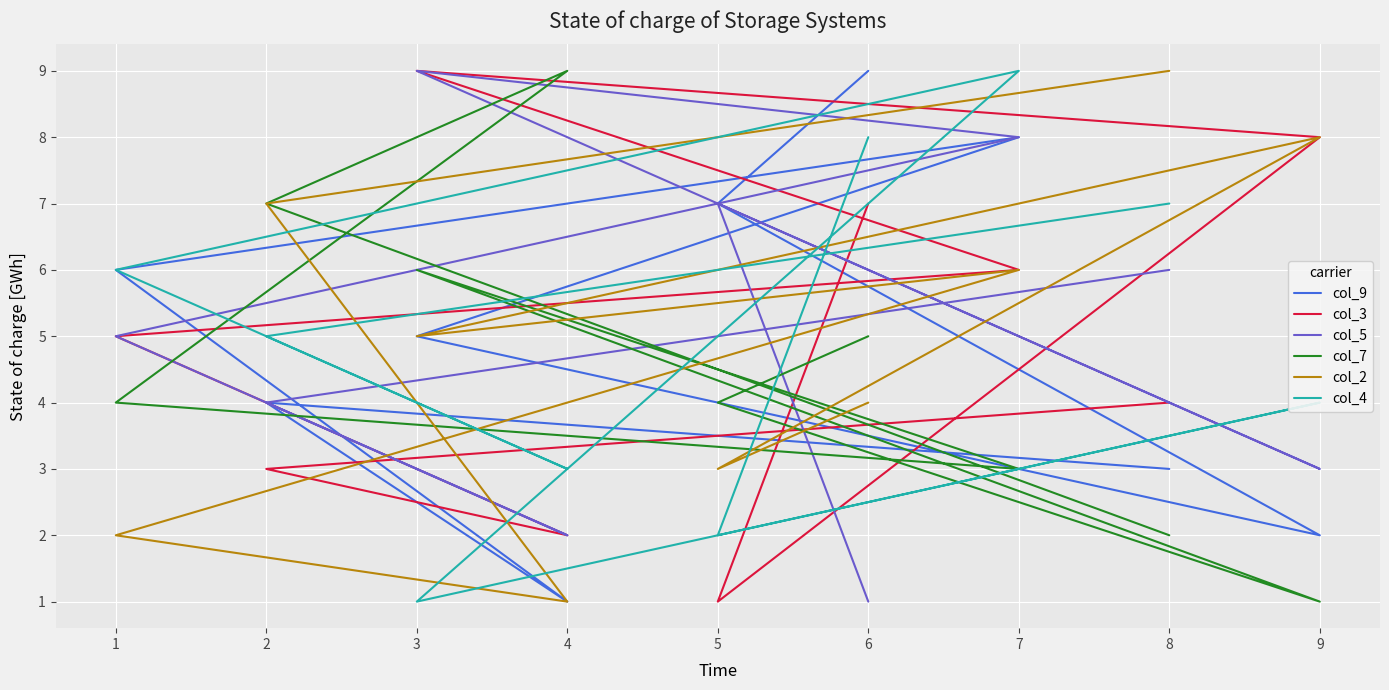

Which series has the largest range (max minus min)?

col_9